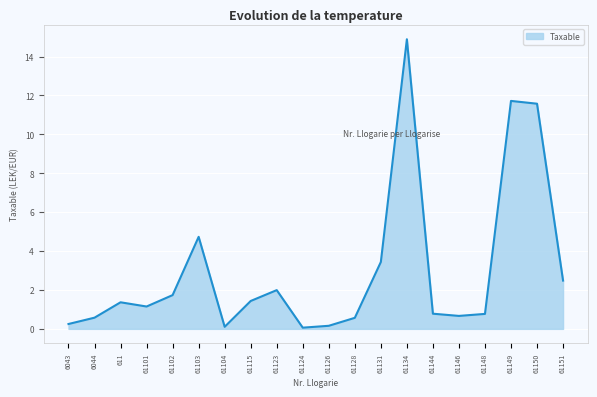

What is the change in value from 611 to 61131?

+2.1